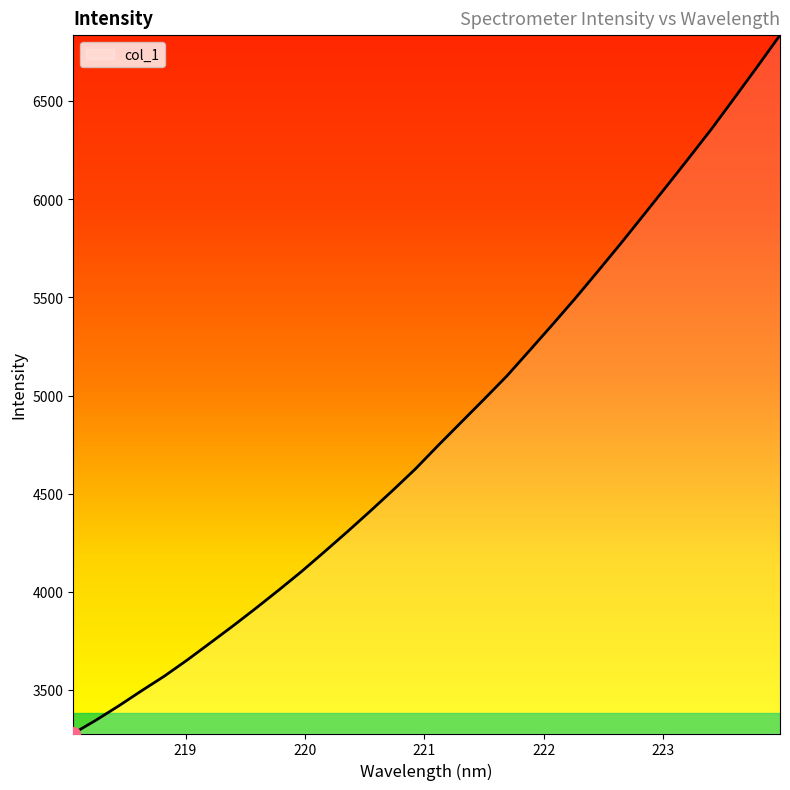

What is the difference between the maximum and minimum values?

3556.5